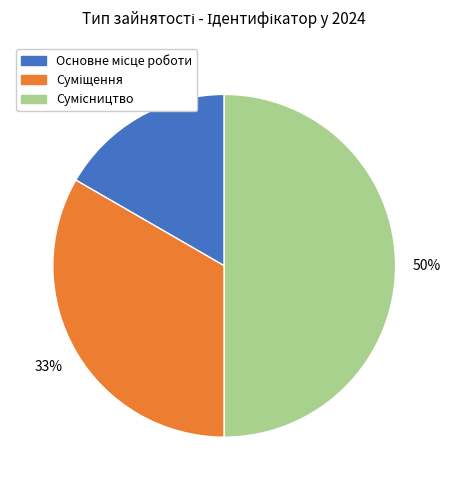

To the nearest percent, what is the difference between the largest and smallest slice percentages?

33%